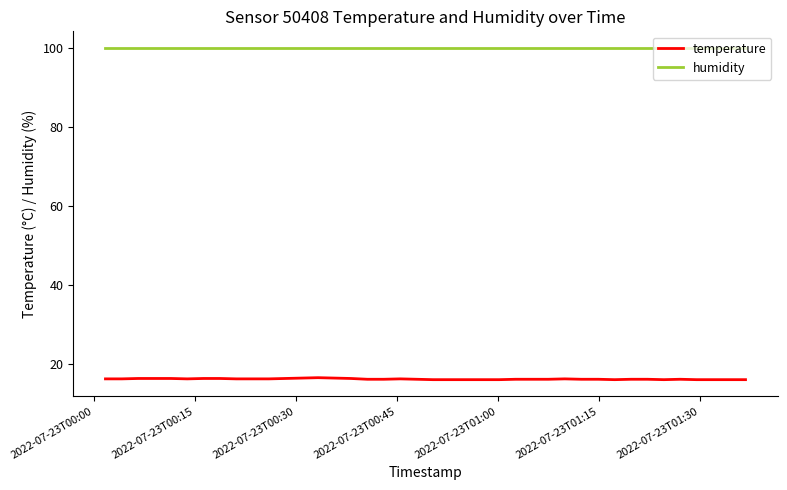

At how many categories does at least one series exceed 73?

40